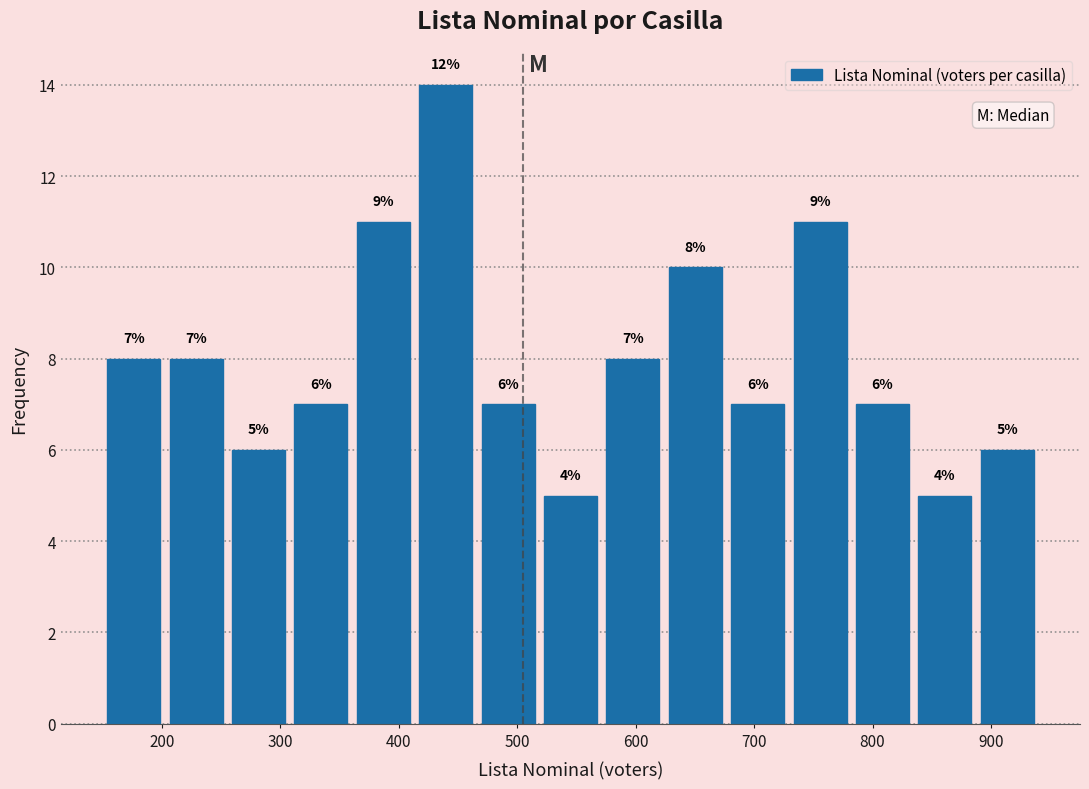

Over which range of the x-axis is the bar tallest?

410 to 470